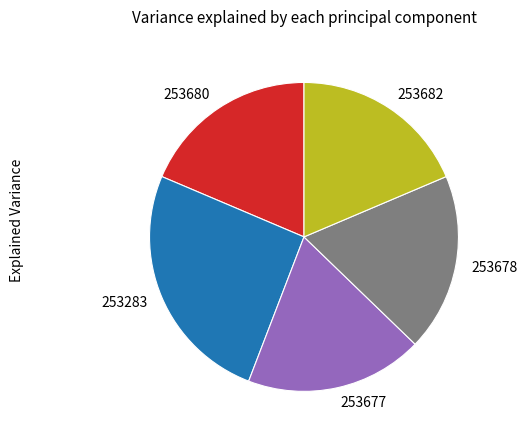

Does 253677 represent more than half of the total?

No